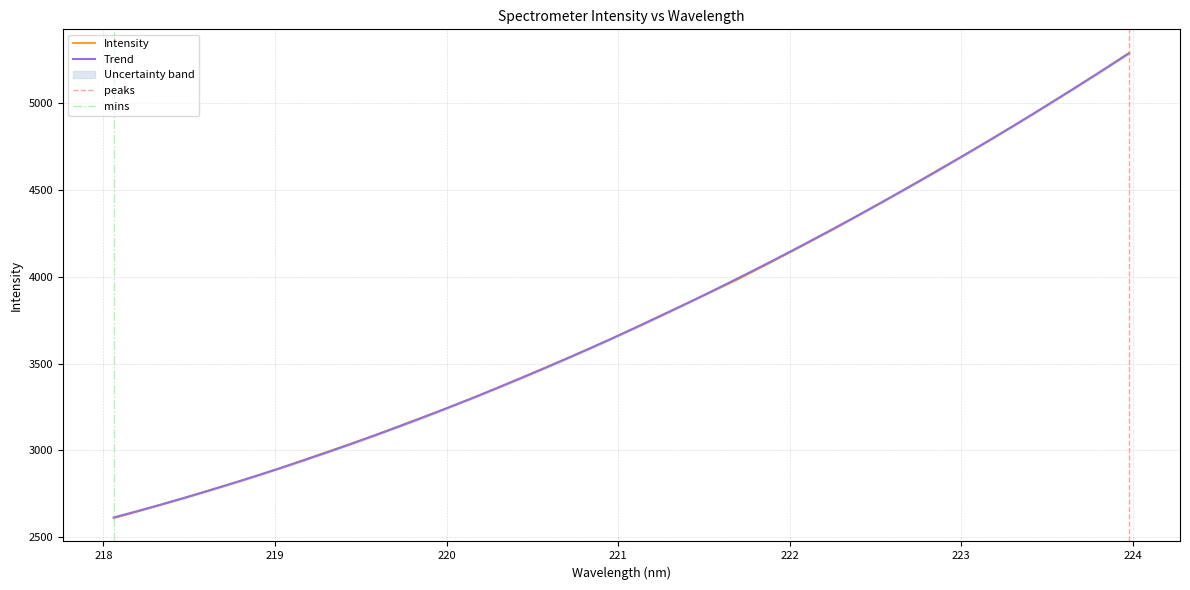

What is the sum of the values at 221.6902 and 220.9264?

7607.9